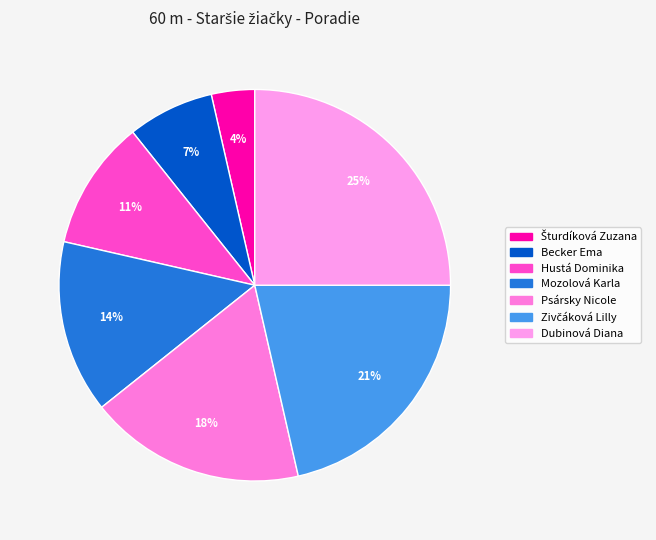

Count the number of slices in the pie.

7